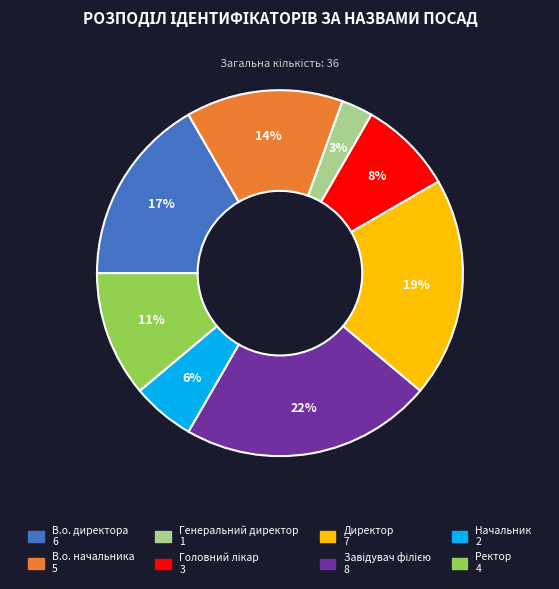

Is it true that Директор is 19% of the pie?

True